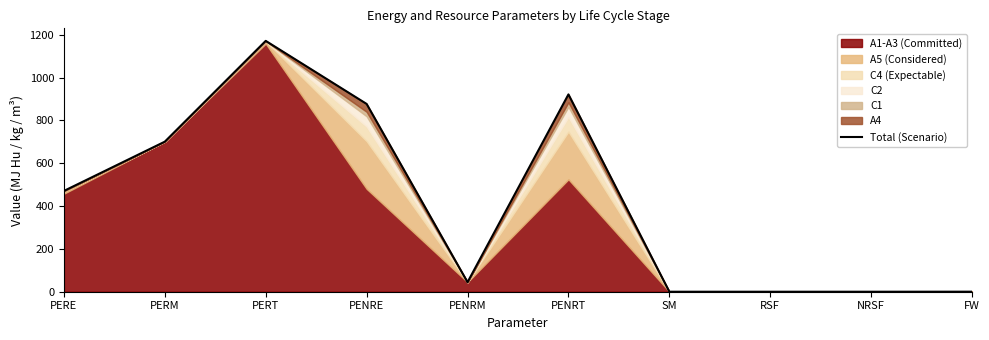

How many lines are shown in the chart?

1